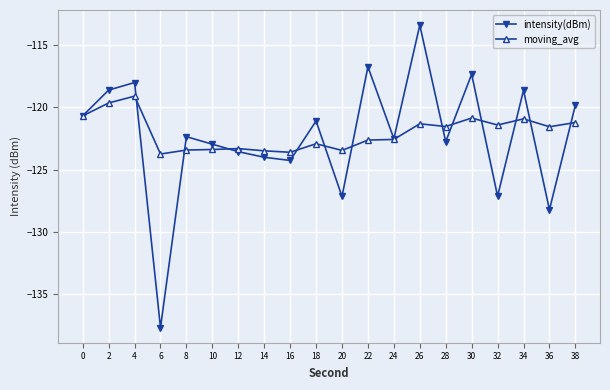

True or false: intensity(dBm) has more than 0 points higher than both neighbors.

True